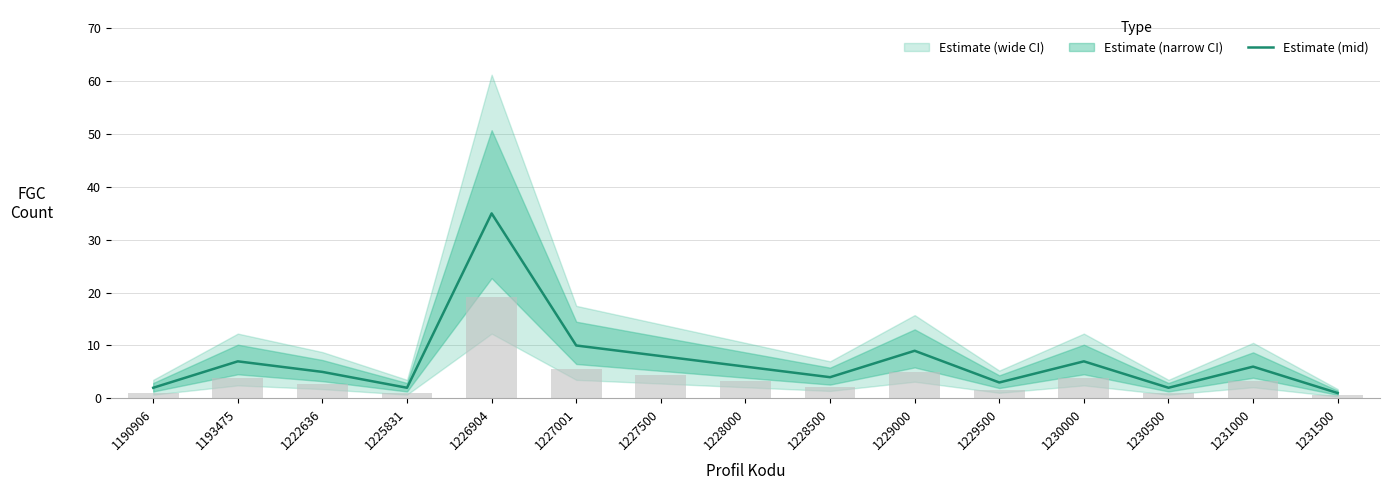

Are the bars grouped side by side (vs. stacked)?

No